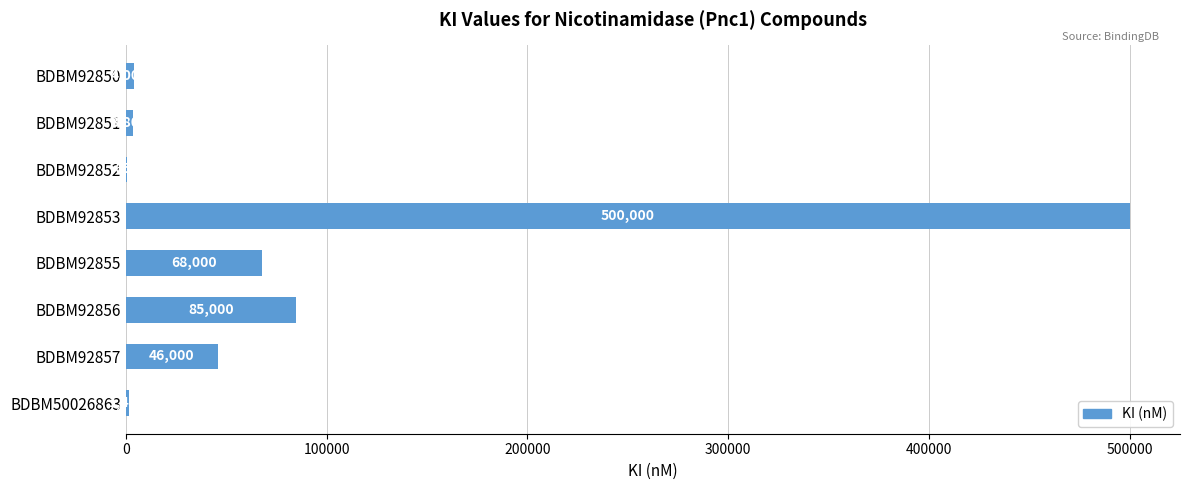

How many series are shown in this chart?

1